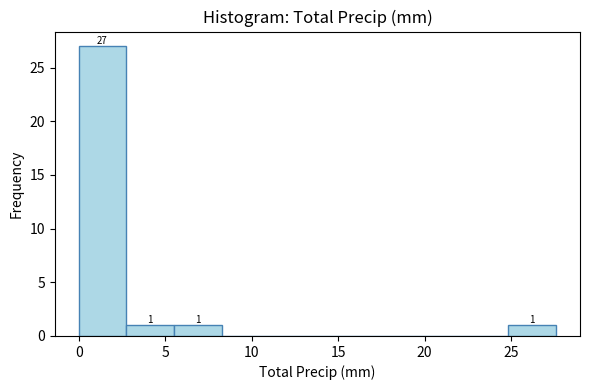

Over which range of the x-axis is the bar tallest?

0.0 to 3.0